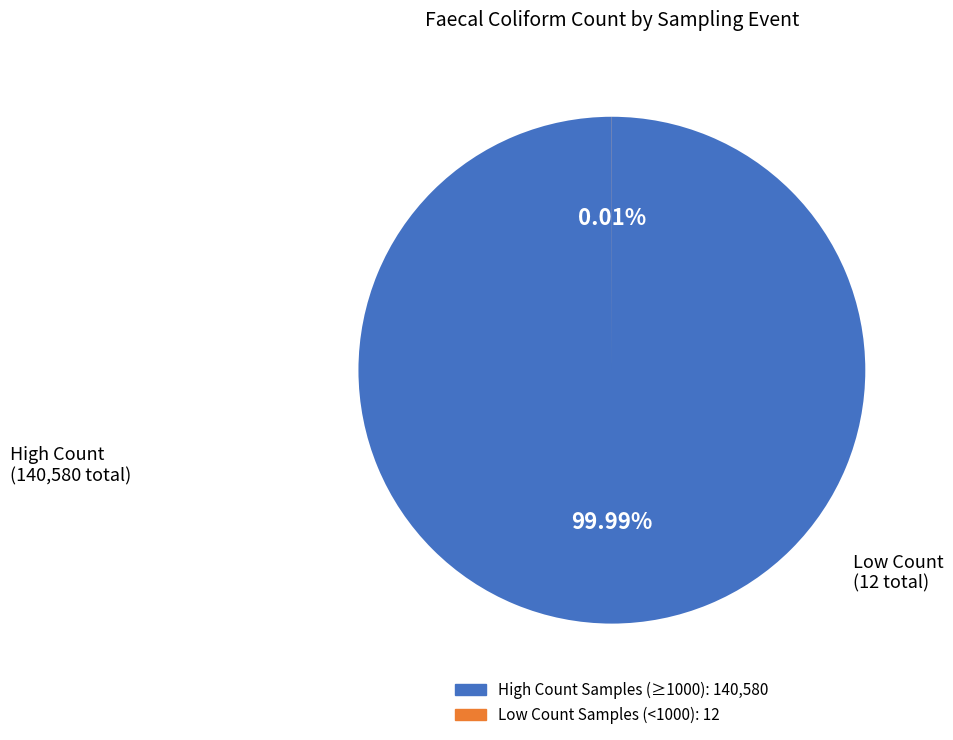

What is the majority slice?

New Quay North
(2011-W30)